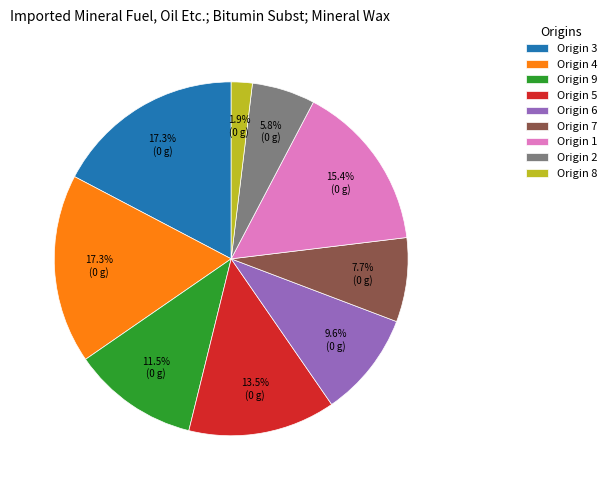

How many slices are in this pie chart?

9